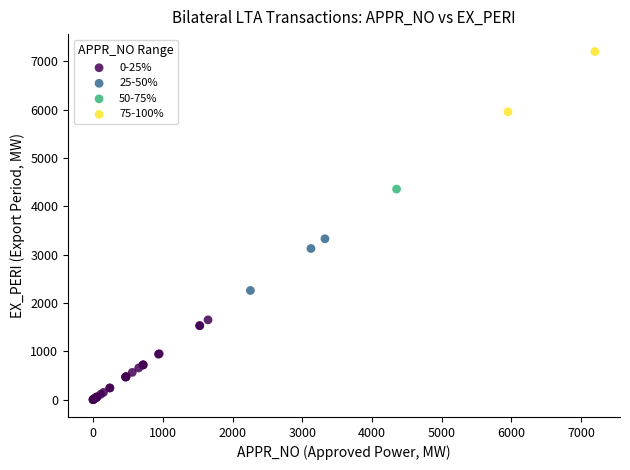

What are all the series names shown in the legend?

0-25%, 25-50%, 50-75%, 75-100%